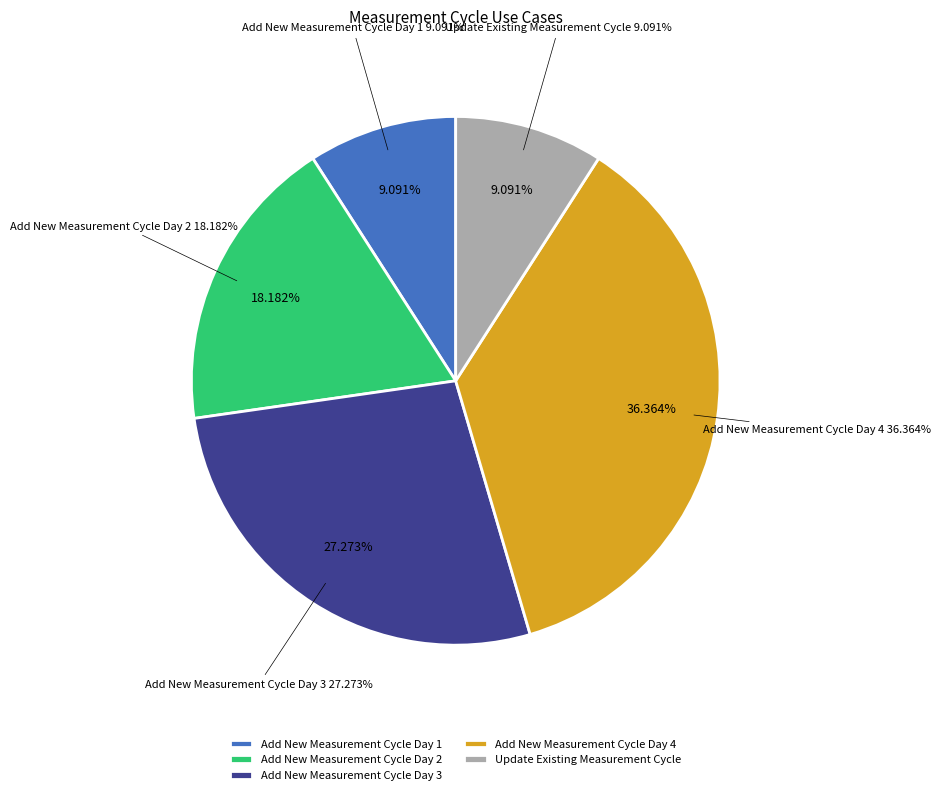

To the nearest percent, what is the combined percentage of Add New Measurement Cycle Day 3 and Add New Measurement Cycle Day 4?

64%